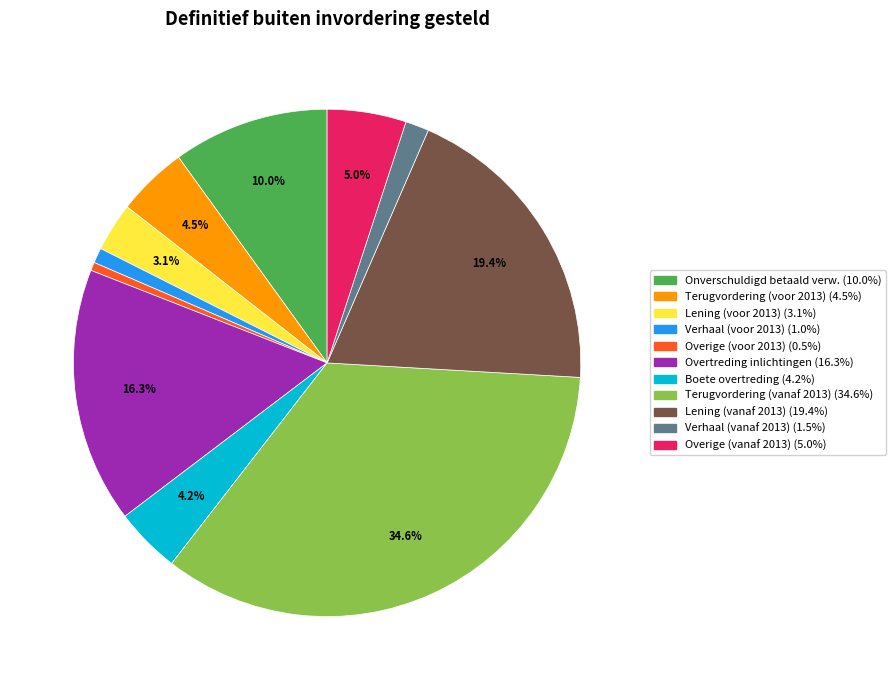

How many slices are in this pie chart?

11